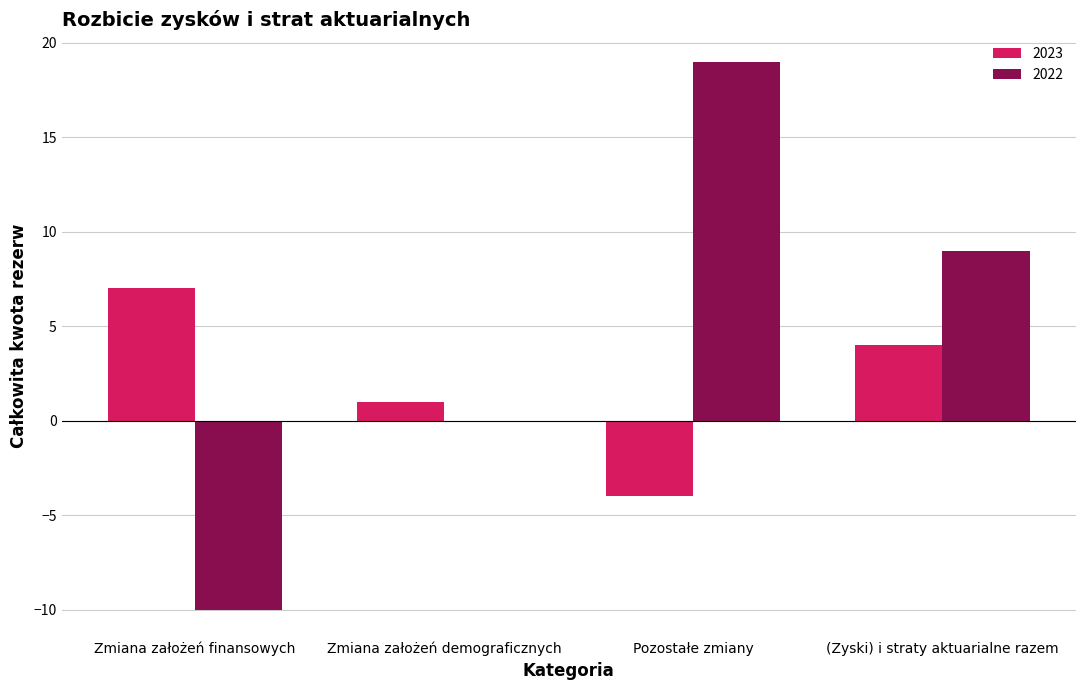

How many groups of bars are there?

4